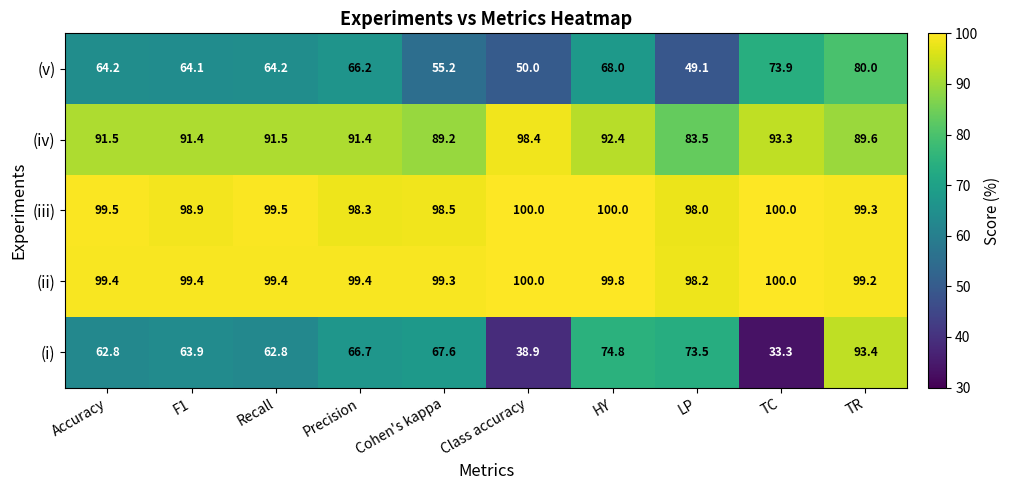

How many values in the (iii) series exceed 99?

6